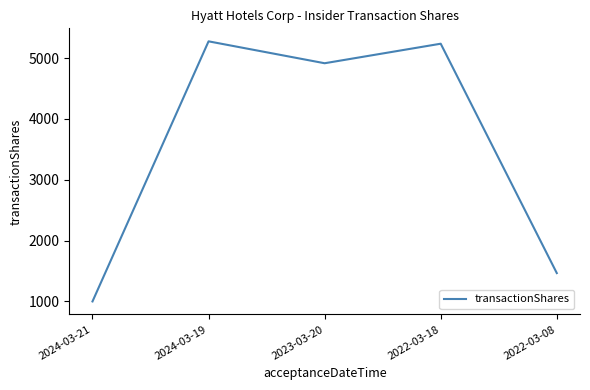

Which label corresponds to the smallest value in the chart?

2024-03-21